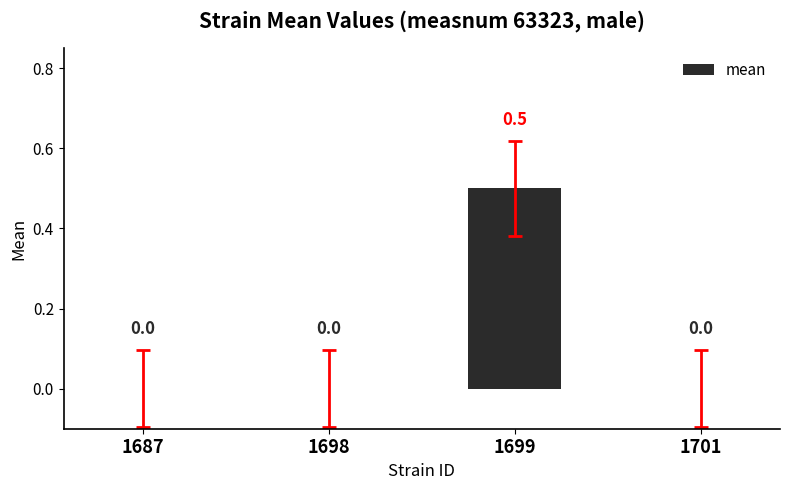

True or false: the data shows 0.5 at 1699.

True